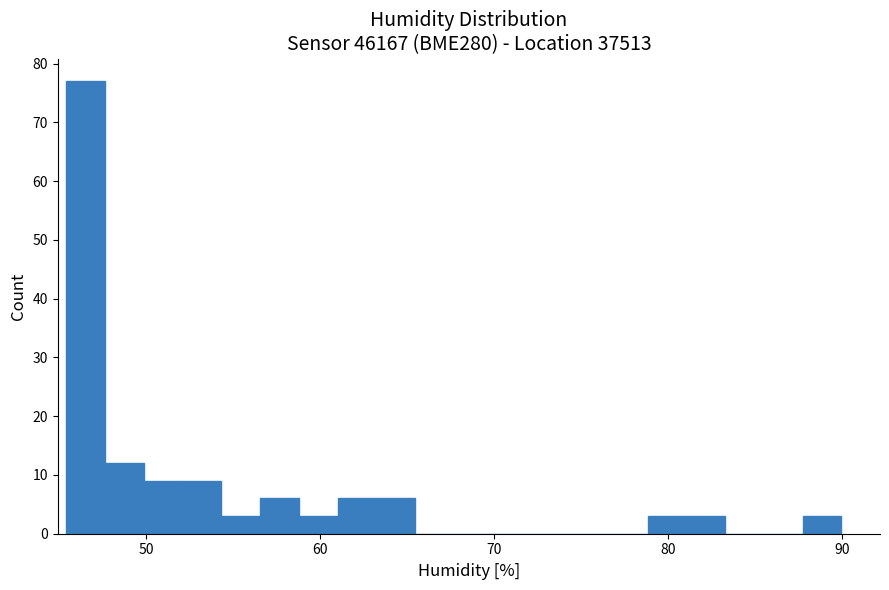

Around what value on the x-axis is the tallest bar? Give the approximate position of its centre, as read against the axis.

47